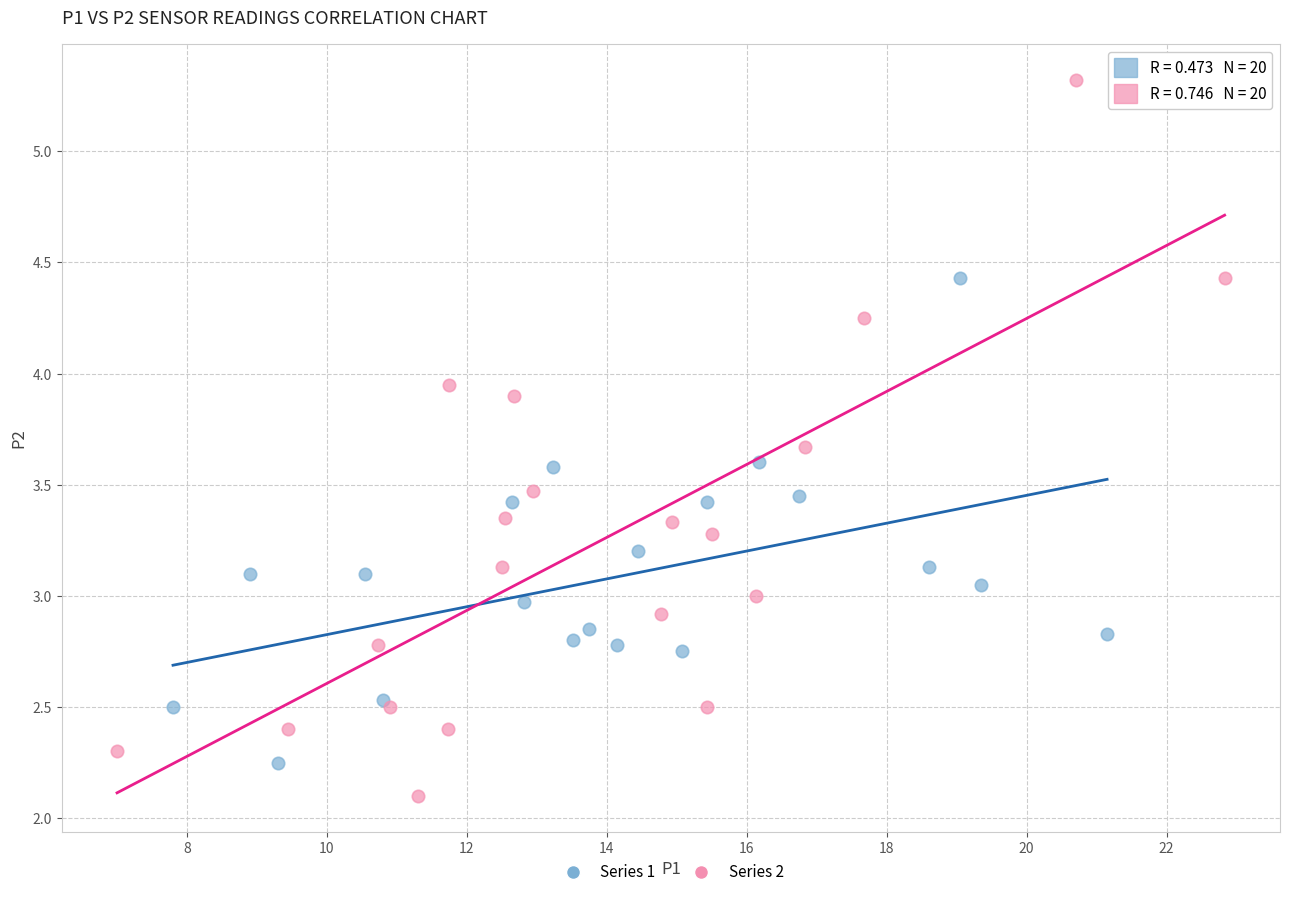

Which series contains the highest Y value?

Series 2